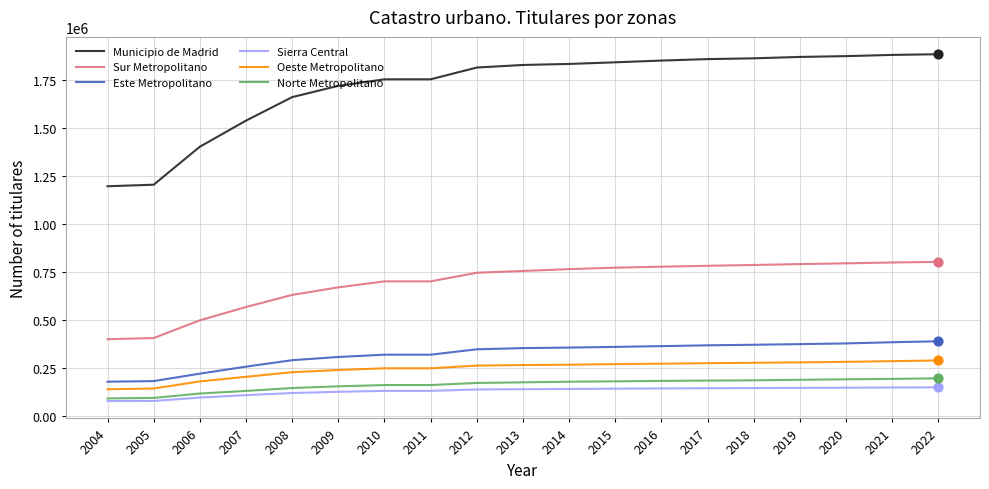

What is the total value across all series at 2015?

3568173